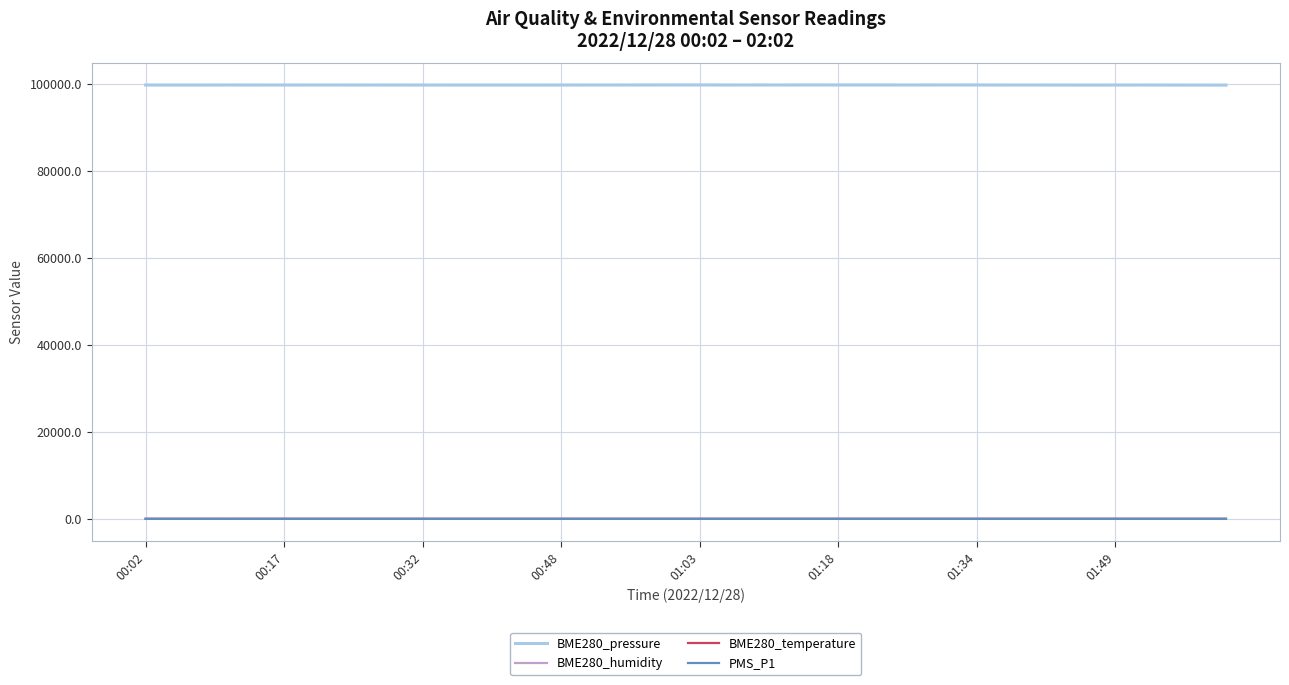

What is the maximum value shown in the chart?

99703.2